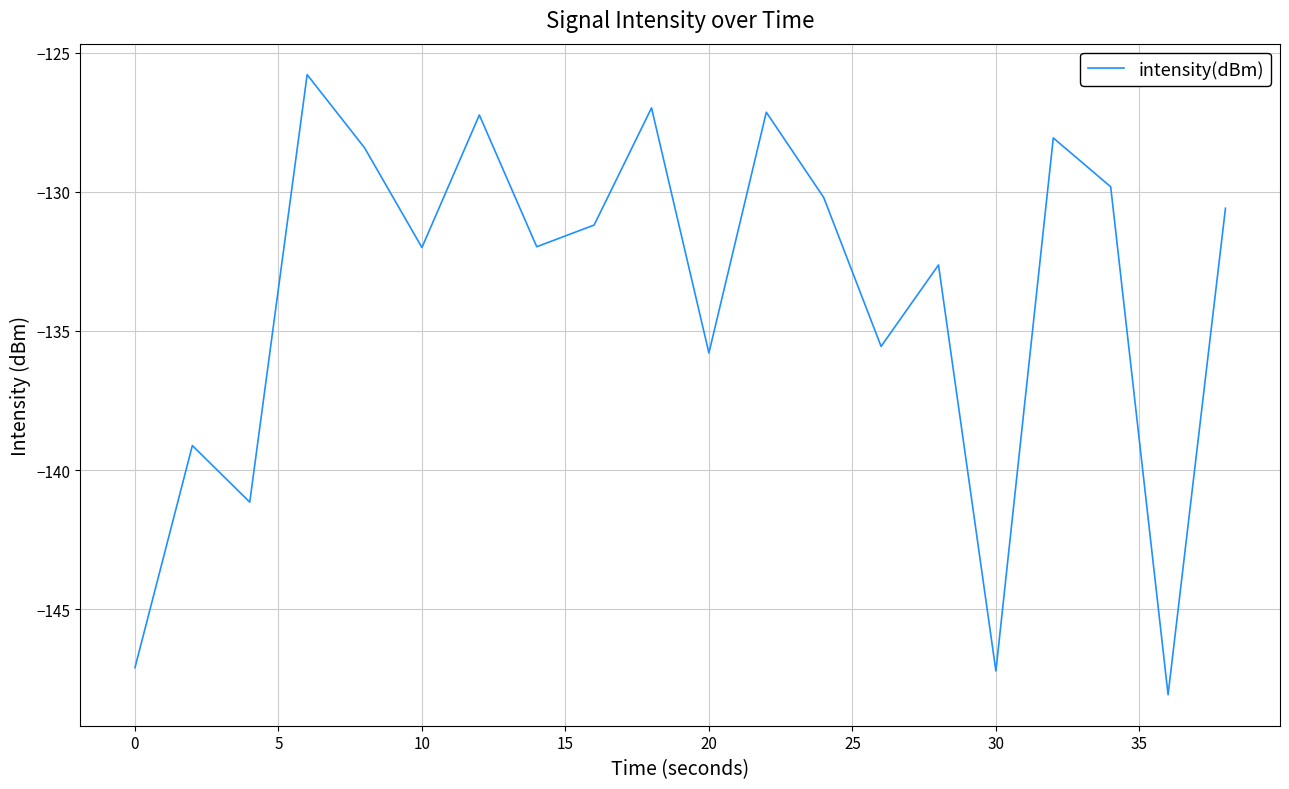

True or false: there are more than 2 points higher than both neighbors.

True